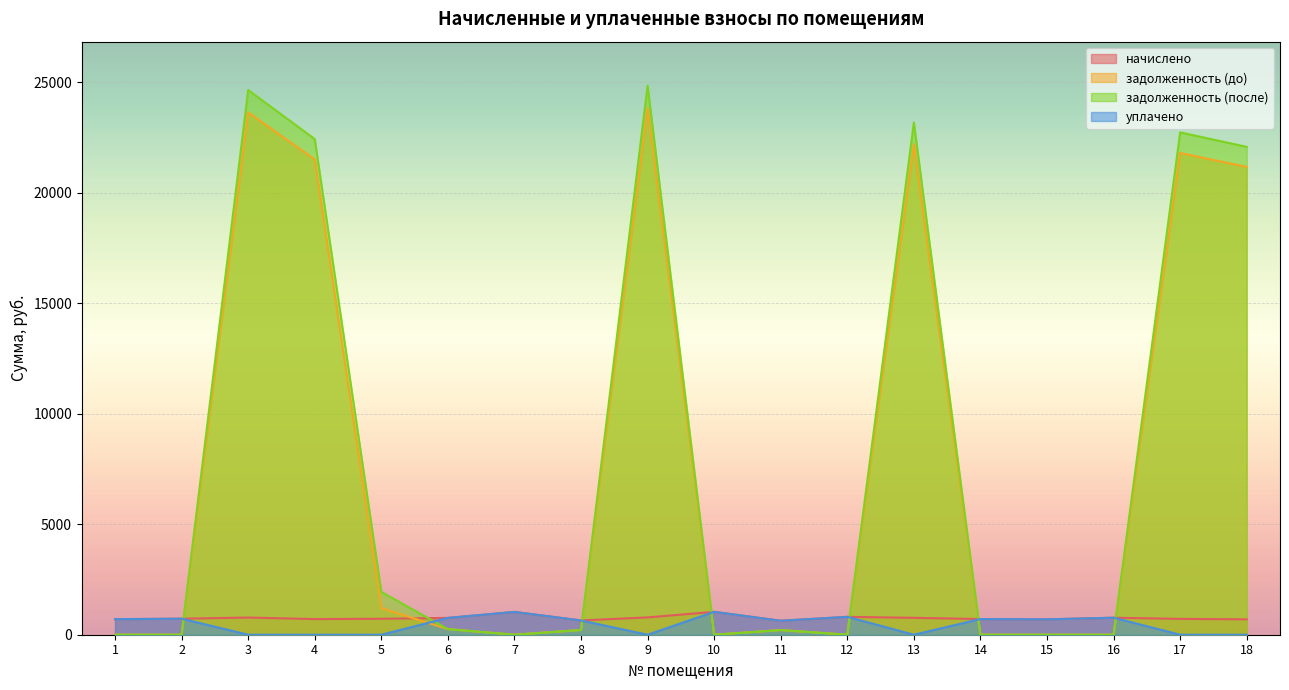

What is the sum of the начислено values at 5 and 4?

1429.4